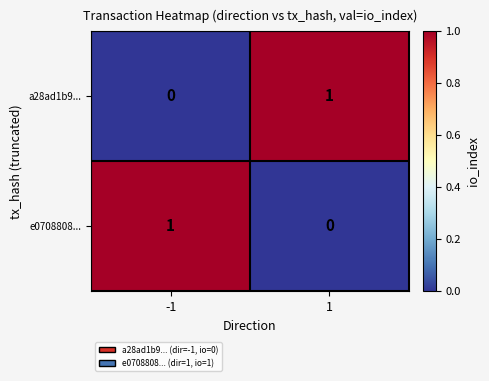

Reading left to right, extract all data points from this chart.

a28ad1b9...: -1=0	1=1
e0708808...: -1=1	1=0